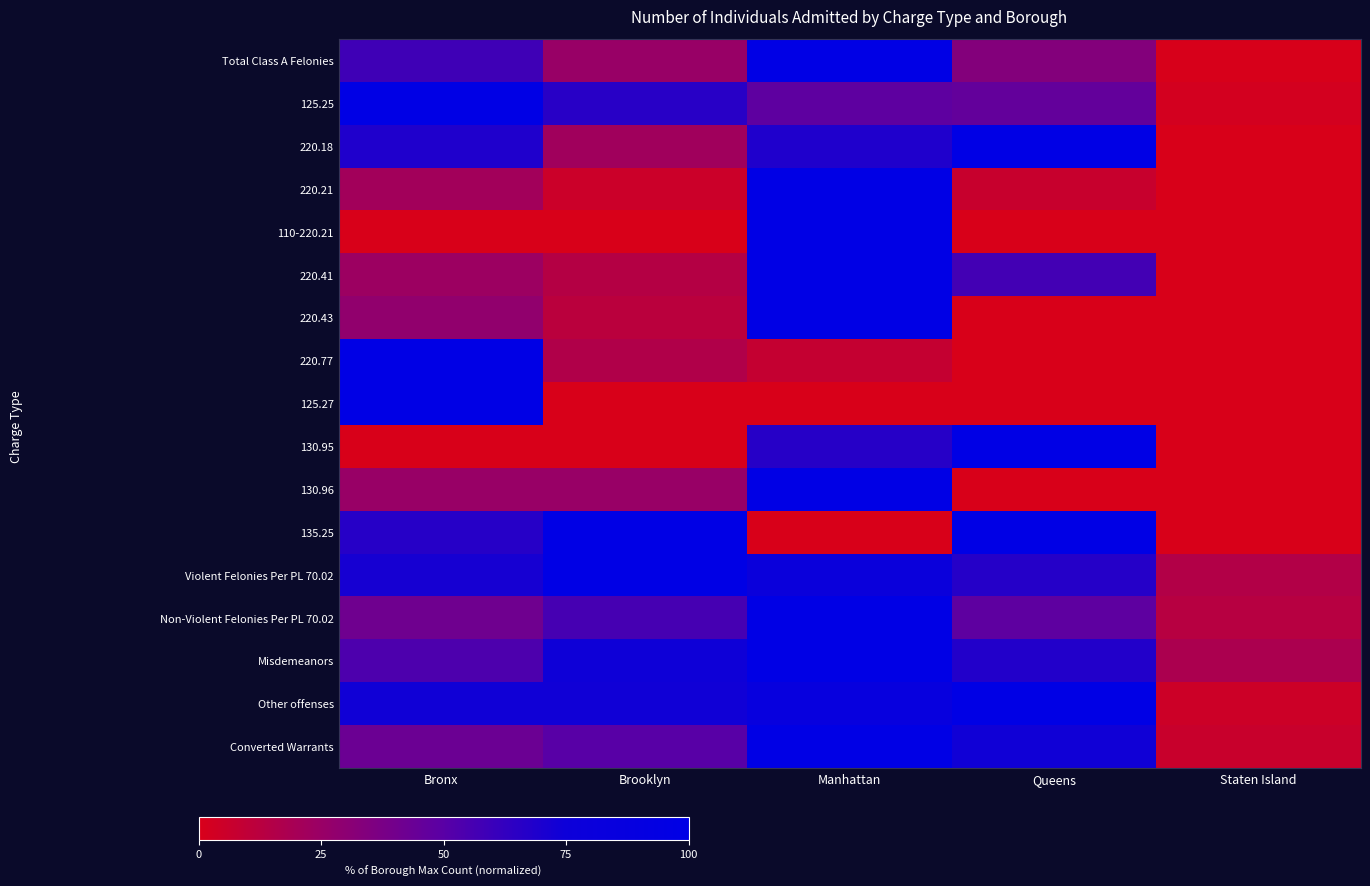

At Brooklyn, list the series in order from smallest to largest.

110-220.21, 125.27, 130.95, 220.21, 220.43, 220.41, 220.77, 220.18, 130.96, Total Class A Felonies, Converted Warrants, Non-Violent Felonies Per PL 70.02, 125.25, Other offenses, Misdemeanors, 135.25, Violent Felonies Per PL 70.02